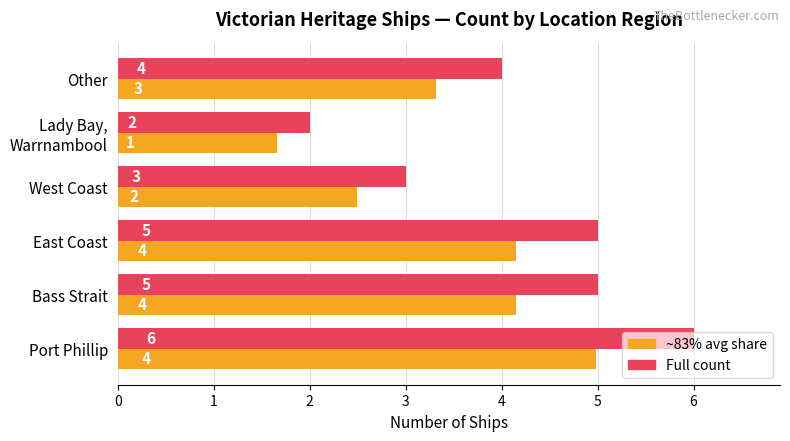

What is the total value across all series at Port Phillip?

11.0